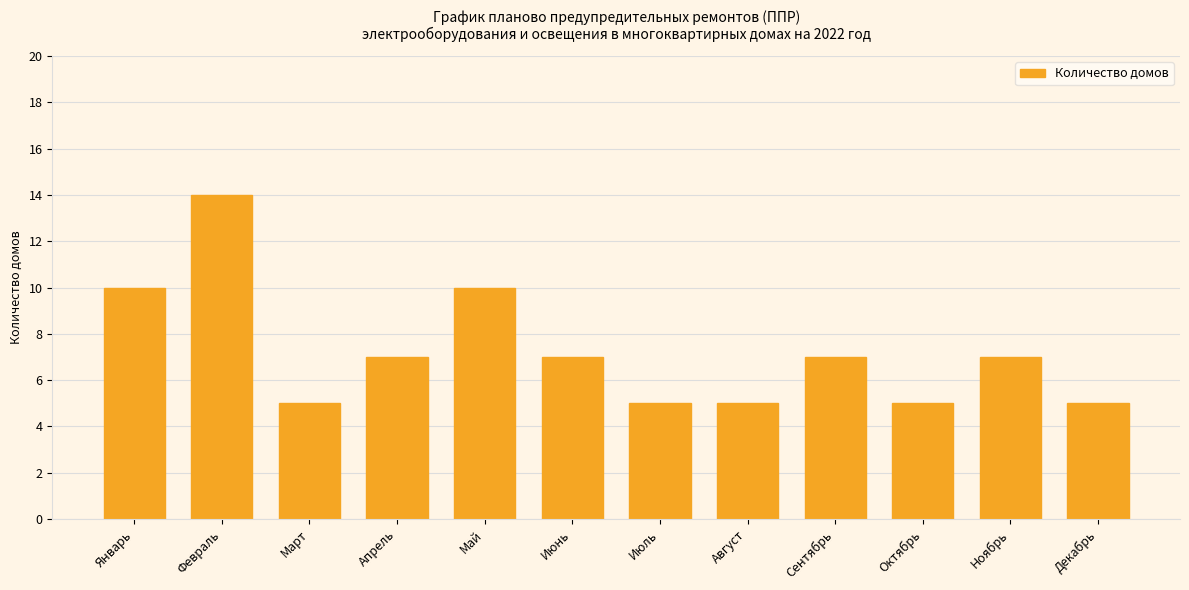

What value does the data have at Июнь?

7